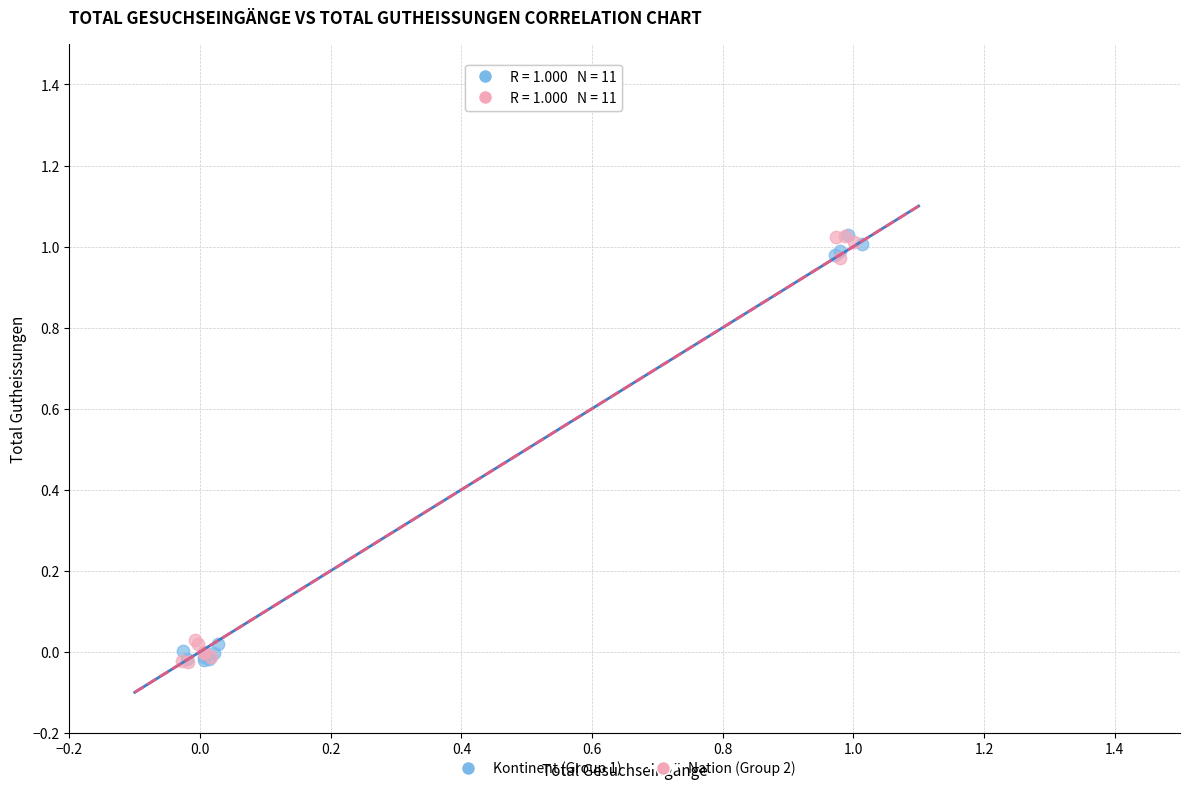

What are all the series names shown in the legend?

Kontinent (Group 1), Nation (Group 2)